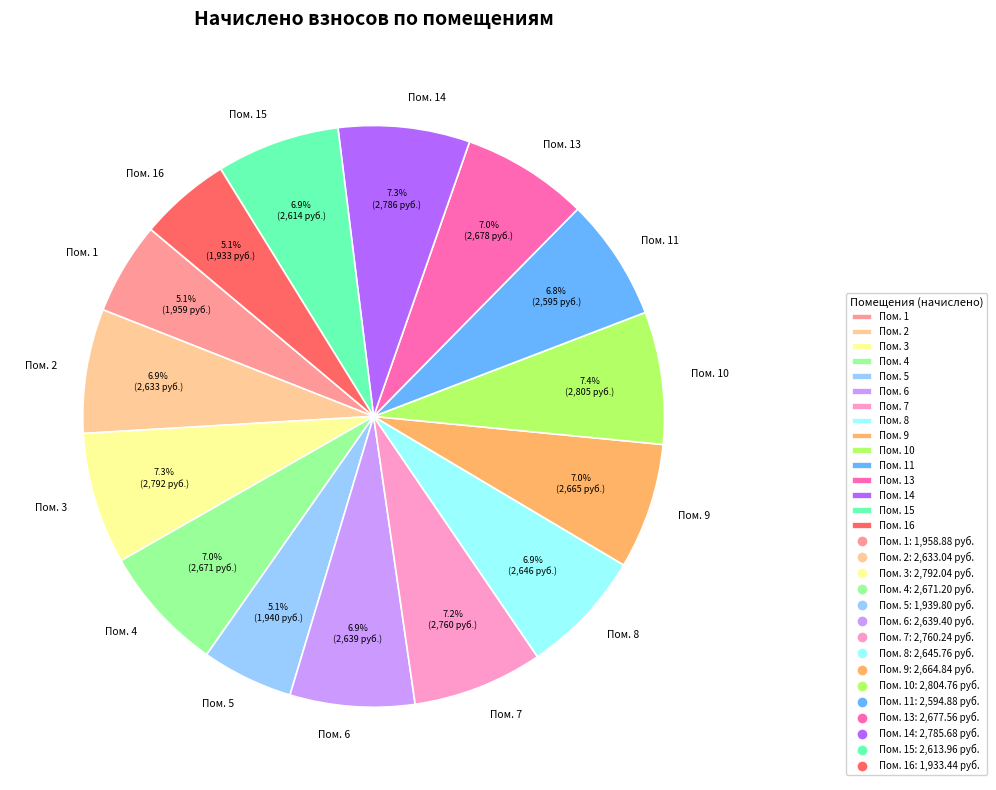

Between Пом. 15 and Пом. 16, which is larger?

Пом. 15